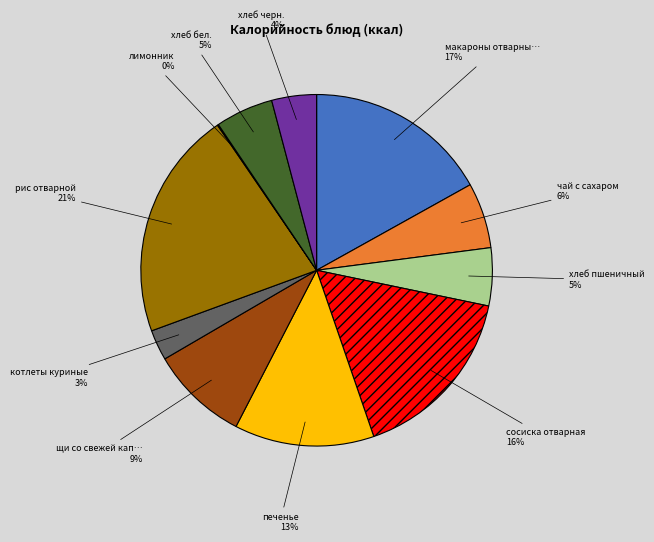

Does any single category account for the majority?

No